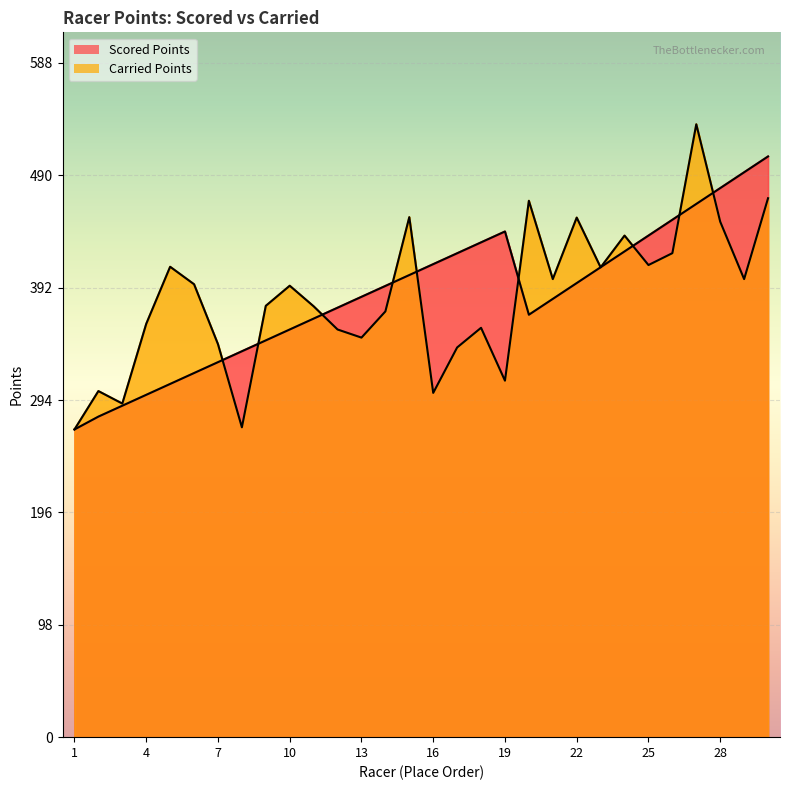

Reading left to right, extract all data points from this chart.

Scored Points: 268.7	279.9	289.4	298.9	308.4	318.0	327.5	337.0	346.5	356.0	365.5	375.0	384.5	394.0	403.5	413.0	422.6	432.1	441.6	368.9	382.7	396.5	410.3	424.2	438.0	451.8	465.6	479.4	493.3	507.1
Carried Points: 268.7	302.2	291.3	360.9	410.8	395.5	343.2	270.6	376.6	394.2	376.2	356.0	348.9	371.8	454.1	300.6	340.3	357.5	311.3	468.4	400.0	453.7	410.2	438.0	412.3	422.6	535.2	450.1	400.0	470.6